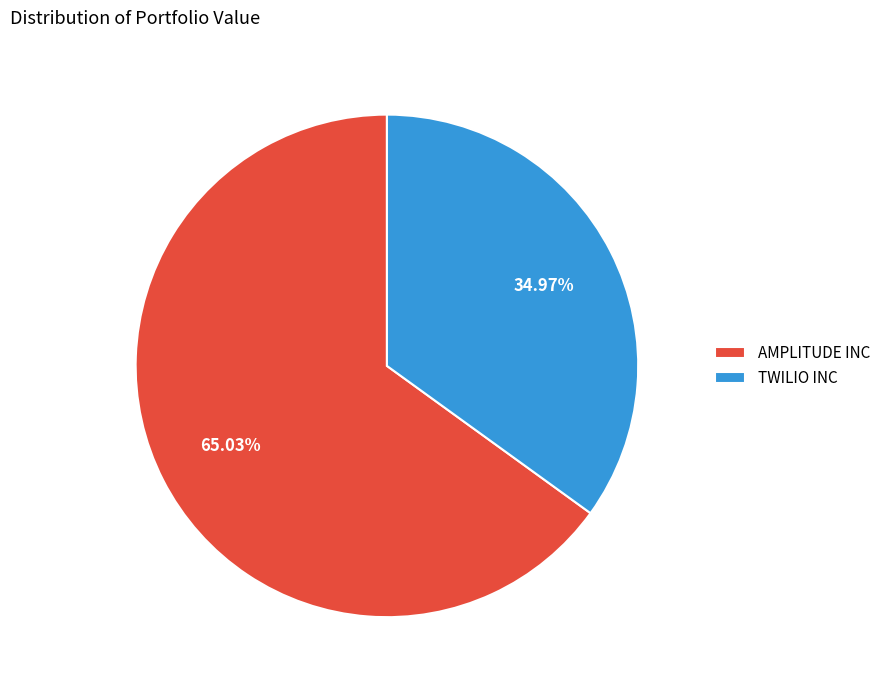

Combined, what portion of the pie is AMPLITUDE INC and TWILIO INC?

100.0%